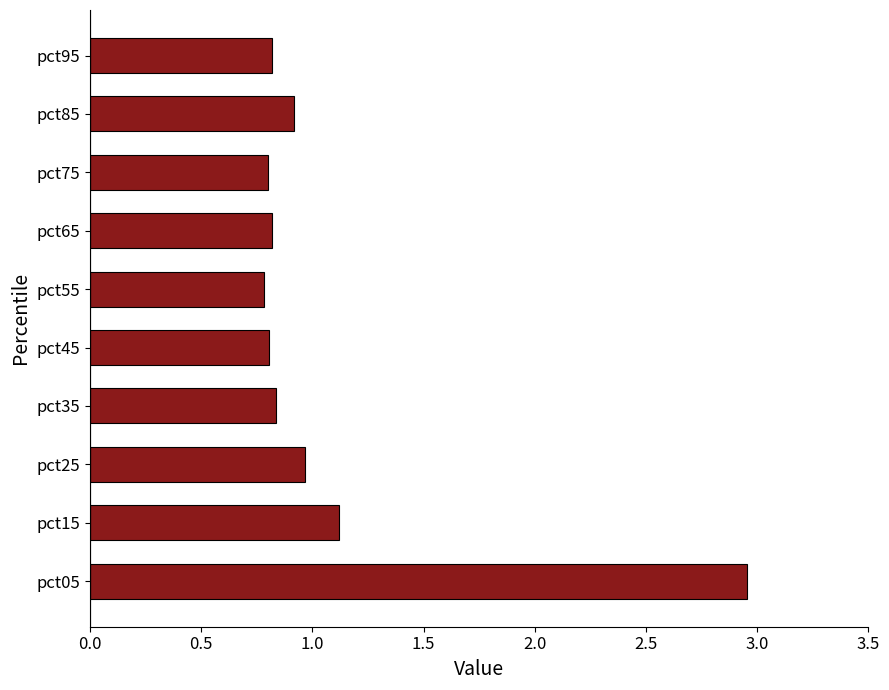

What is the approximate value at pct25?

1.0